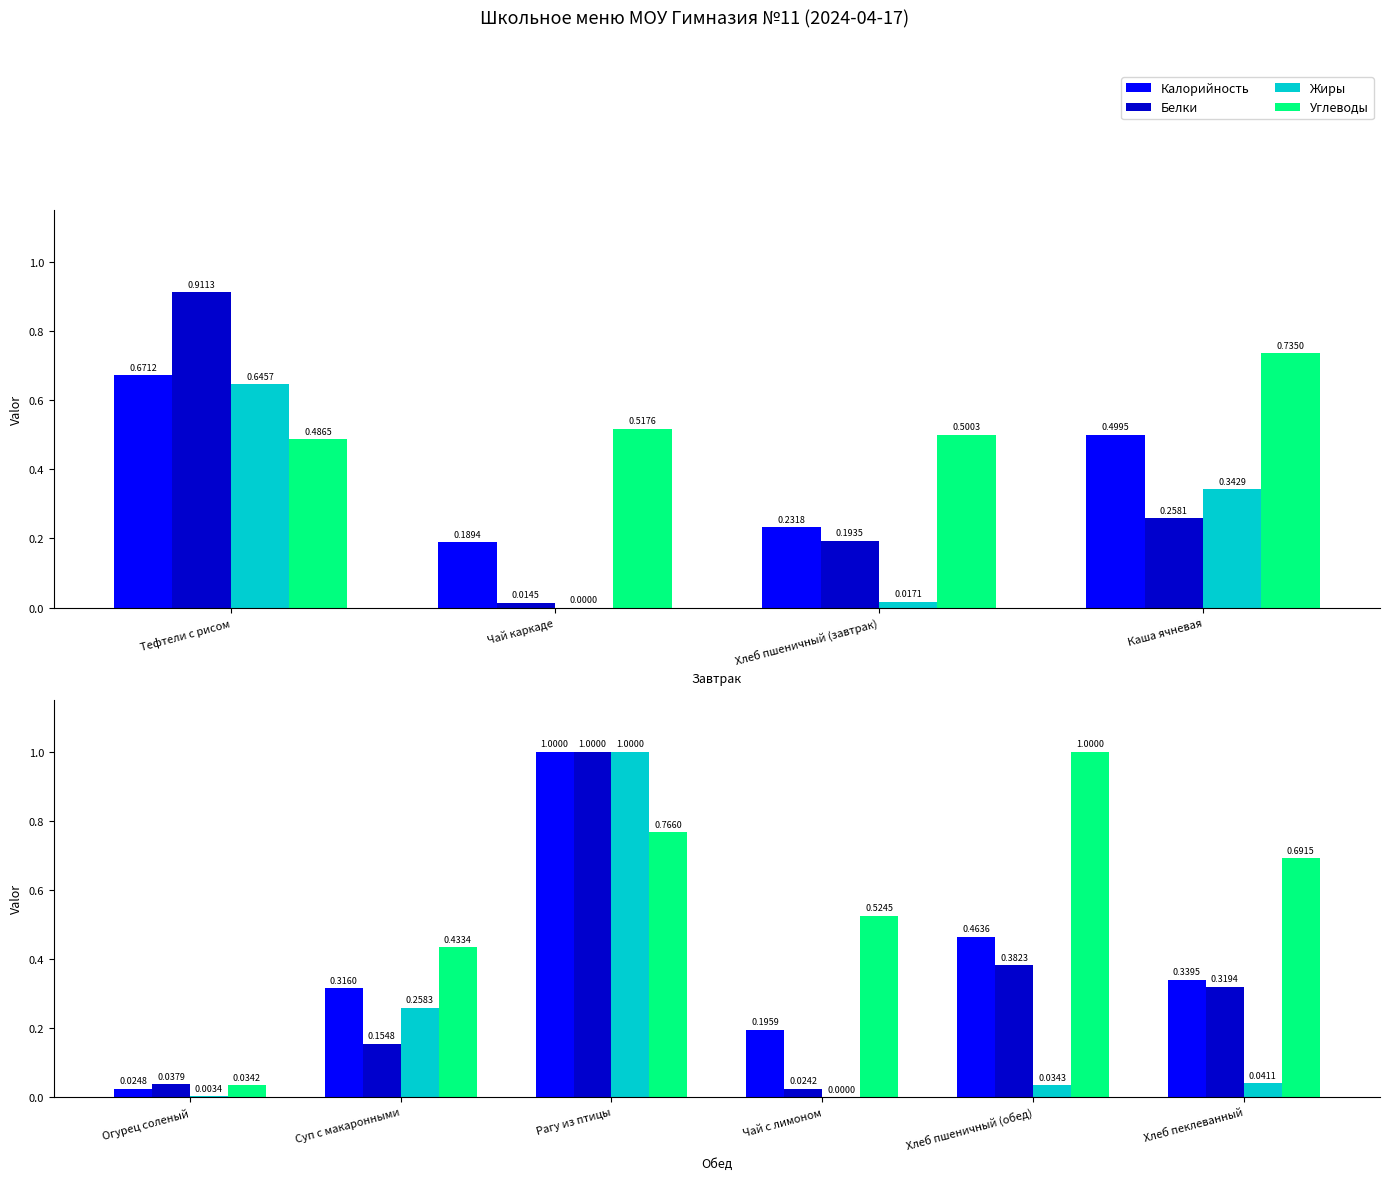

Count the number of data series in this chart.

4